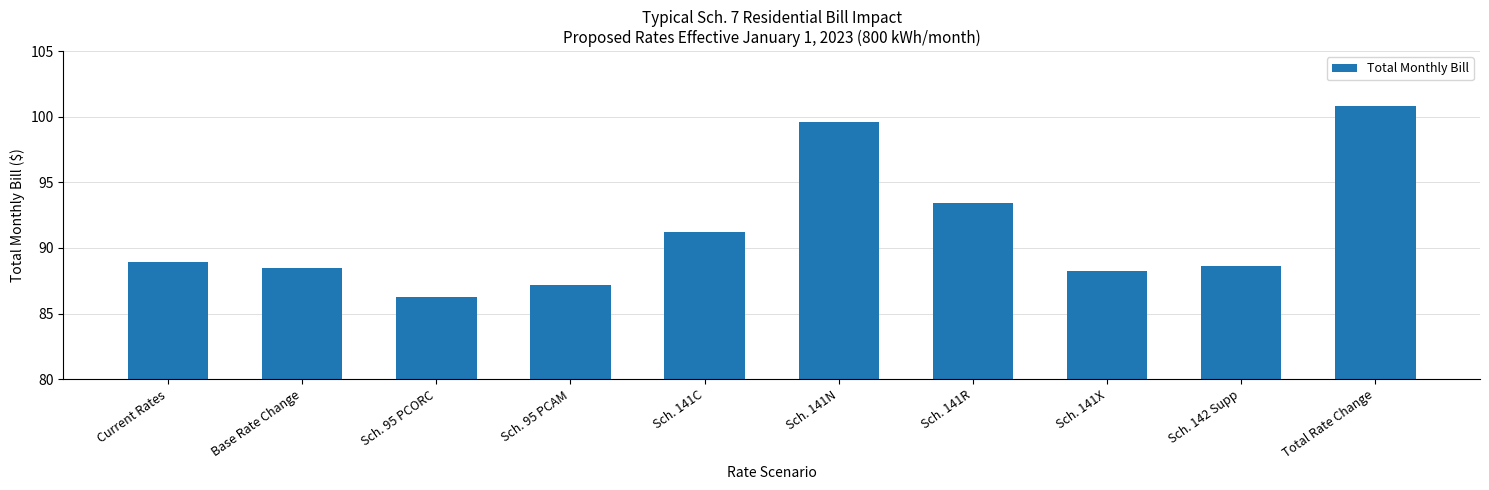

Between Sch. 142 Supp and Current Rates, which is larger?

Current Rates